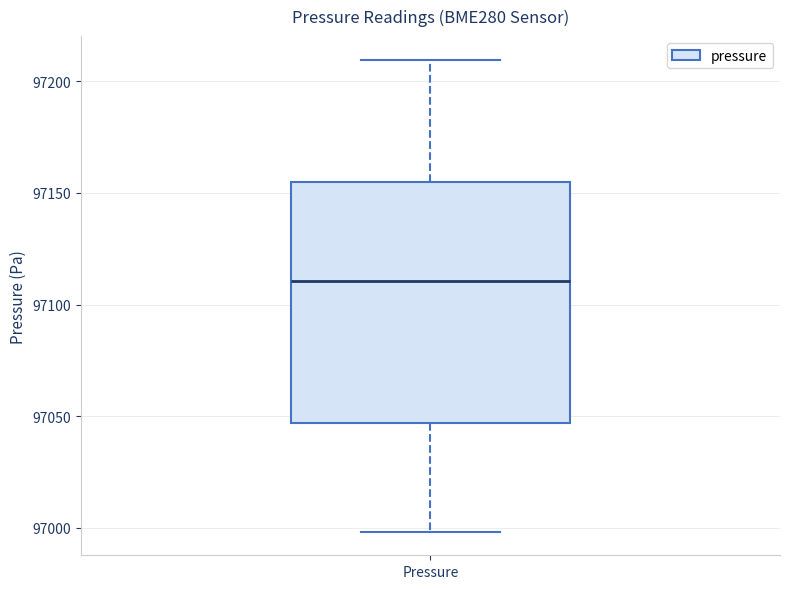

Read this box plot against the y-axis: the position of the median line, the range covered by the box, and the ends of both whiskers. The values are not printed on the chart, so give them approximately, as read against the axis.

median 97110, box 97045 to 97155, whiskers 97000 to 97210